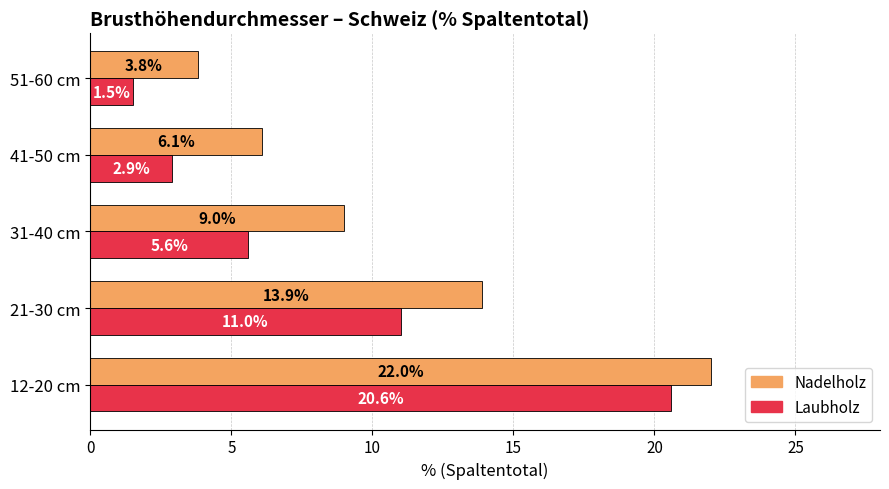

Is it true that Nadelholz equals 2.1 at 51-60 cm?

False